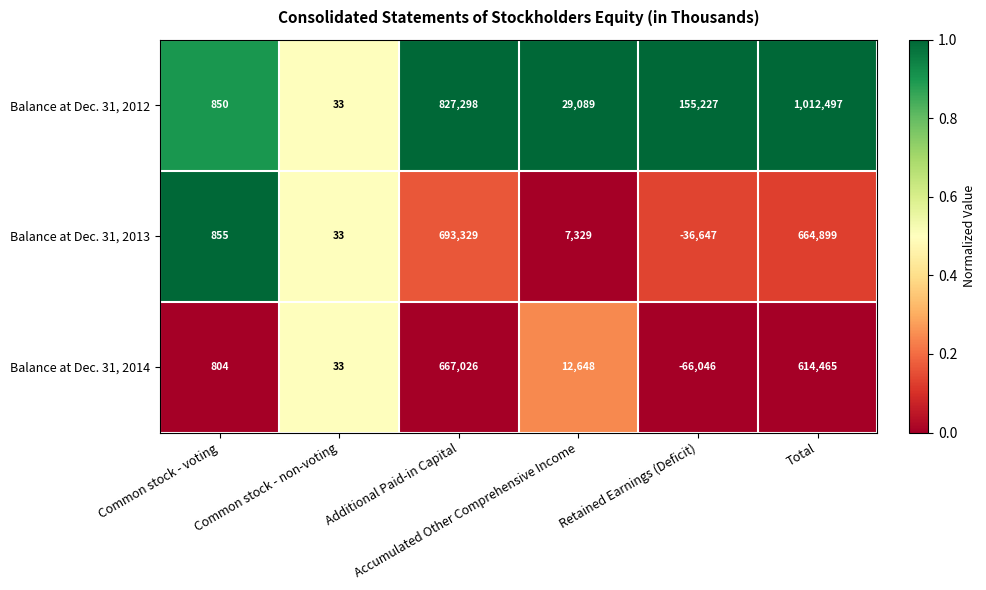

At which category is the sum across all series the highest?

Total